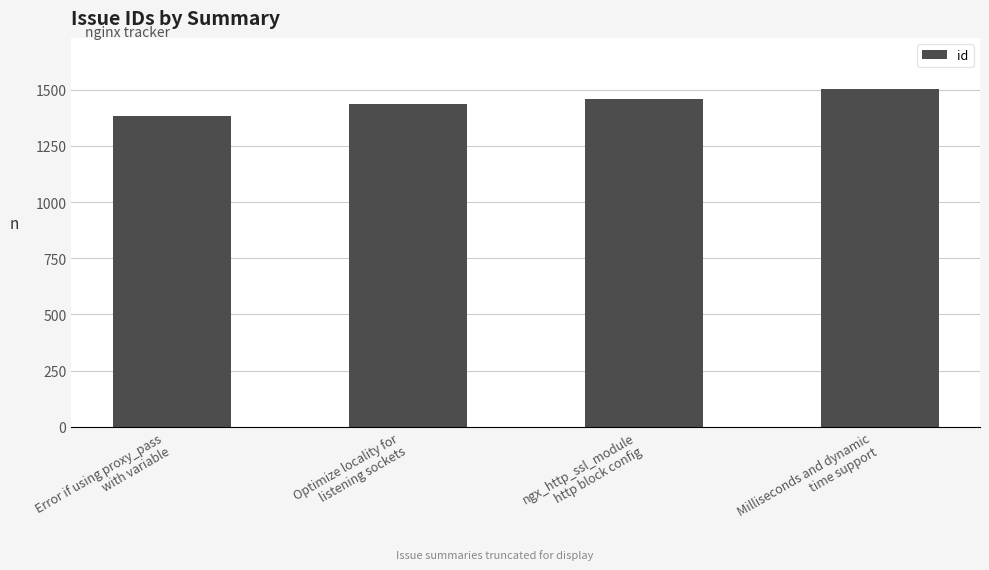

What is the average value?

1446